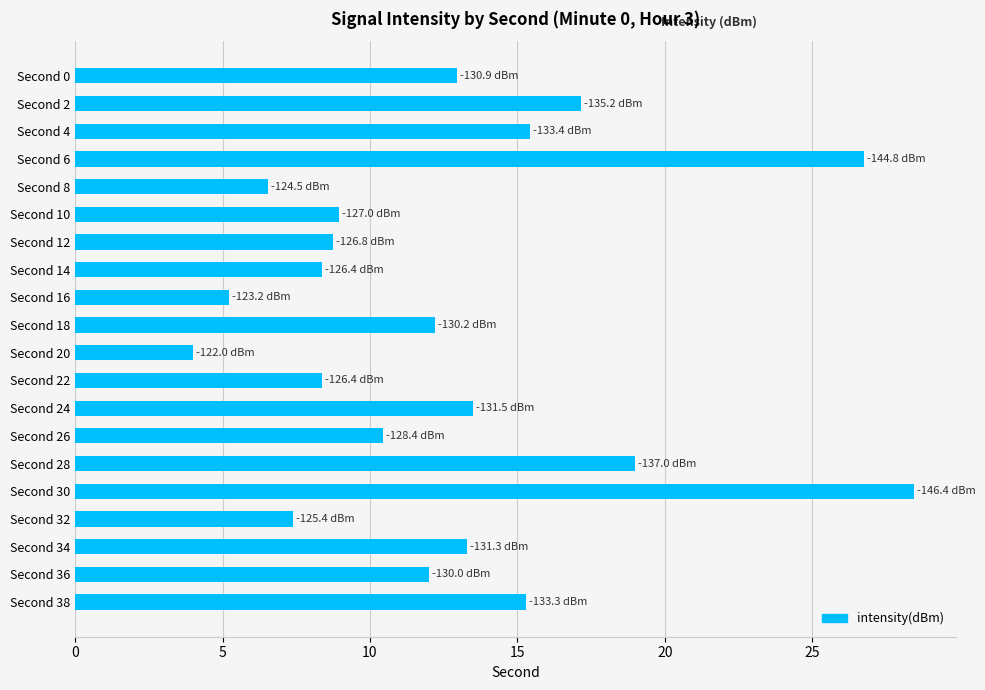

What is the value of the 6th bar from the top?

9.0